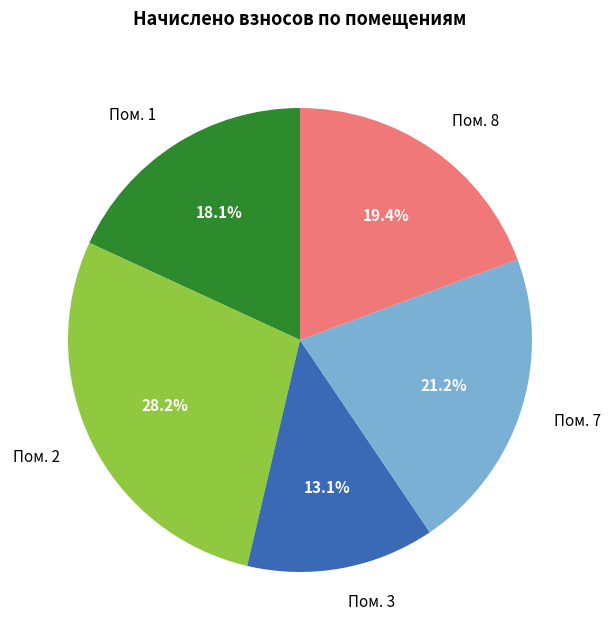

Does Пом. 7 account for over 50% of the chart?

No